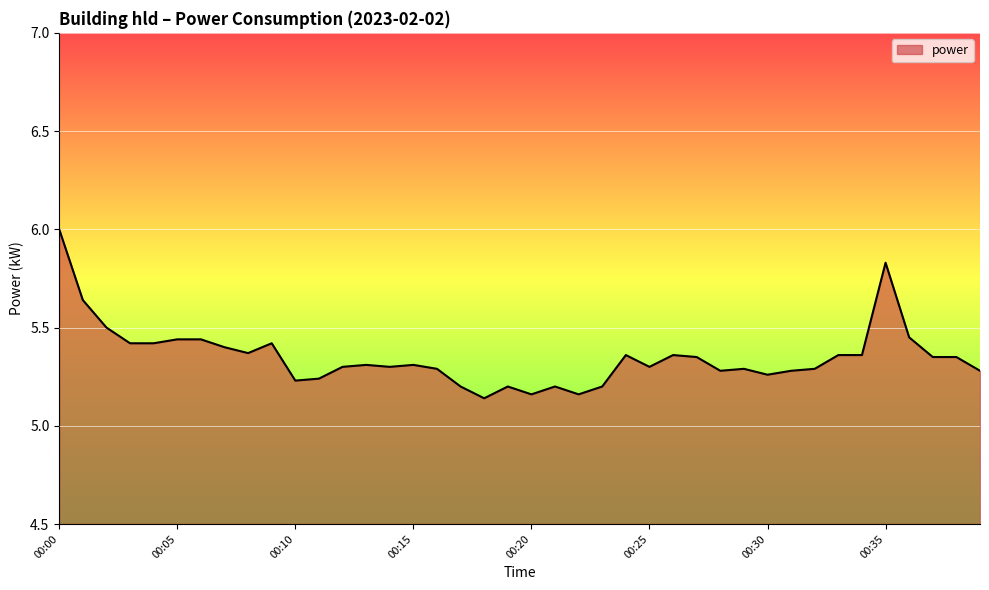

What is the difference between the maximum and minimum values?

0.9